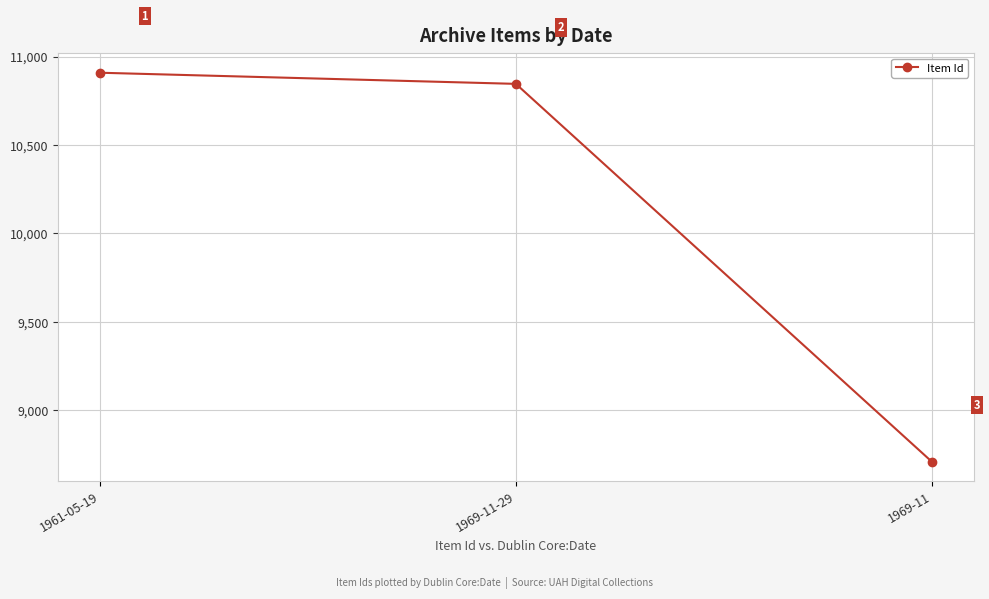

The chart shows a value of 10909 at 1961-05-19. True or false?

True